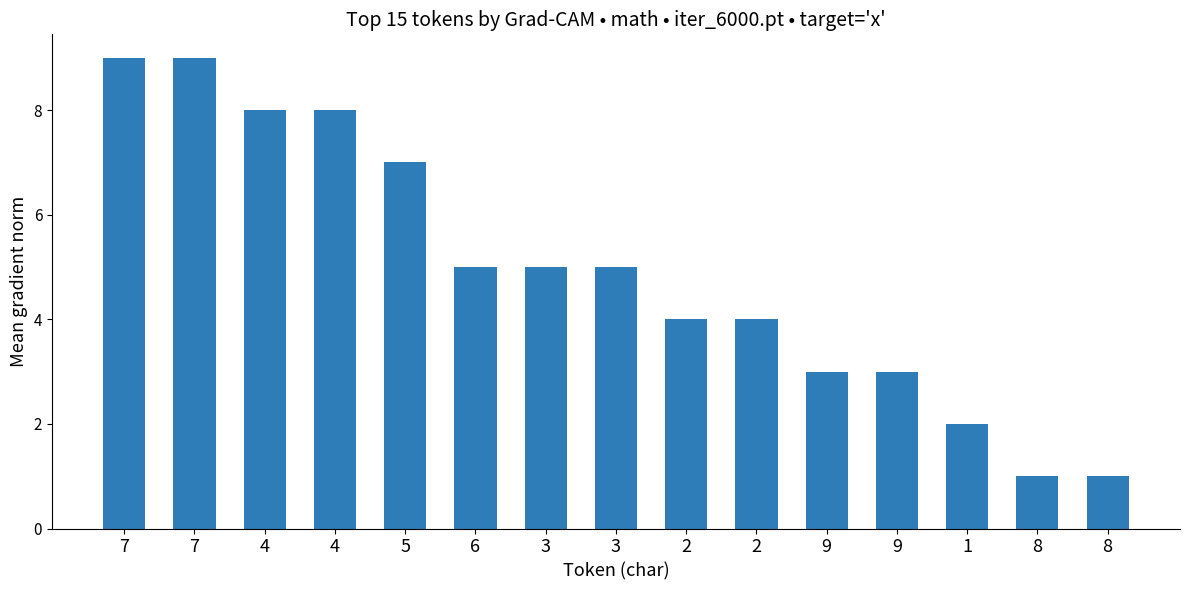

Between 6 and 8, which is larger?

6